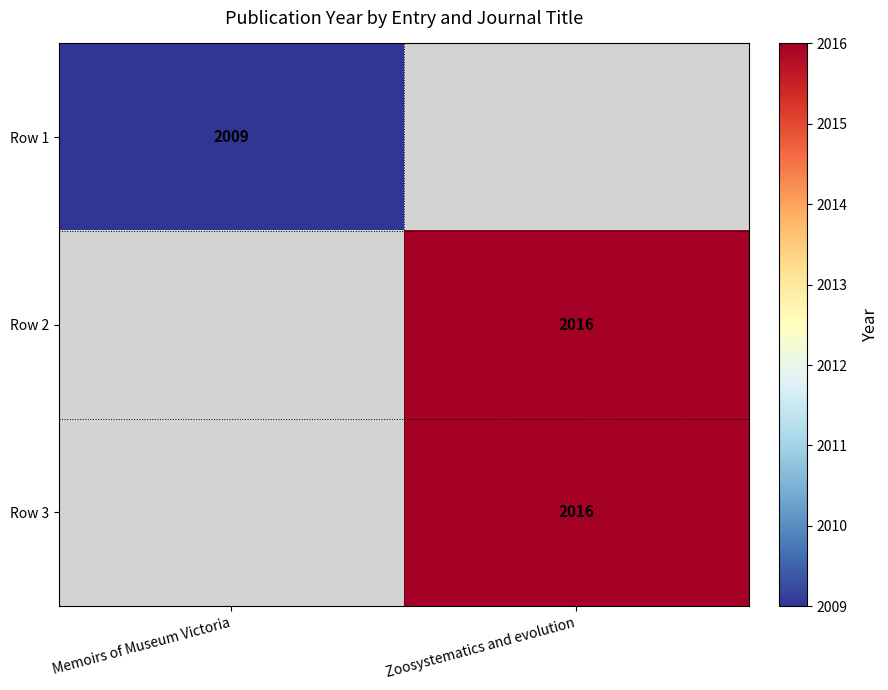

How many categories are shown in the chart?

2